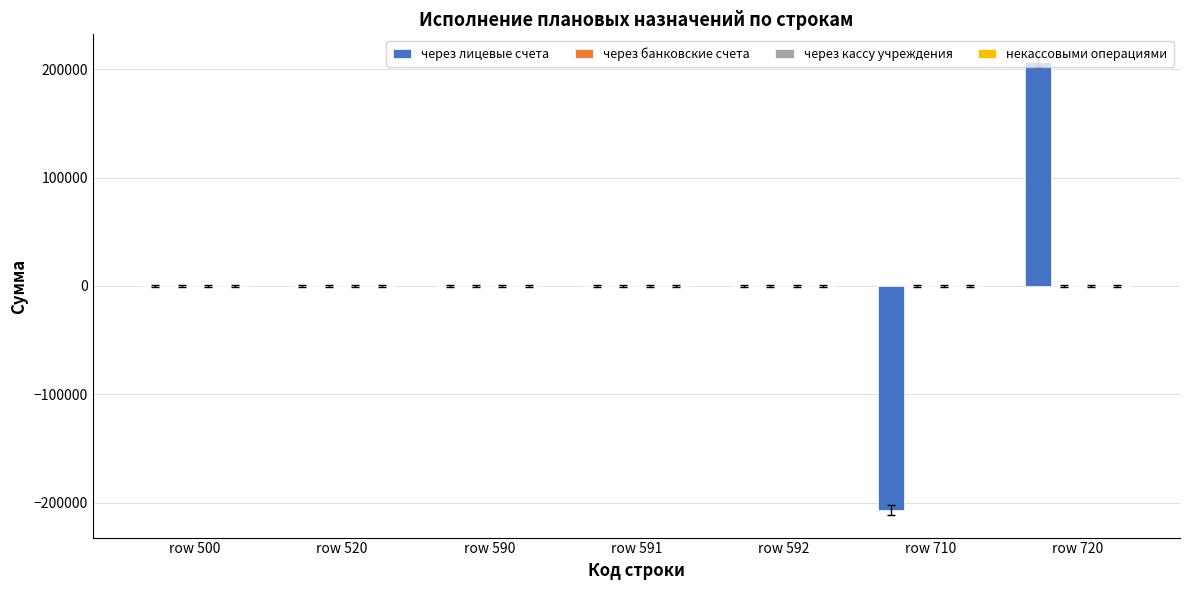

Count the number of categories in the chart.

7